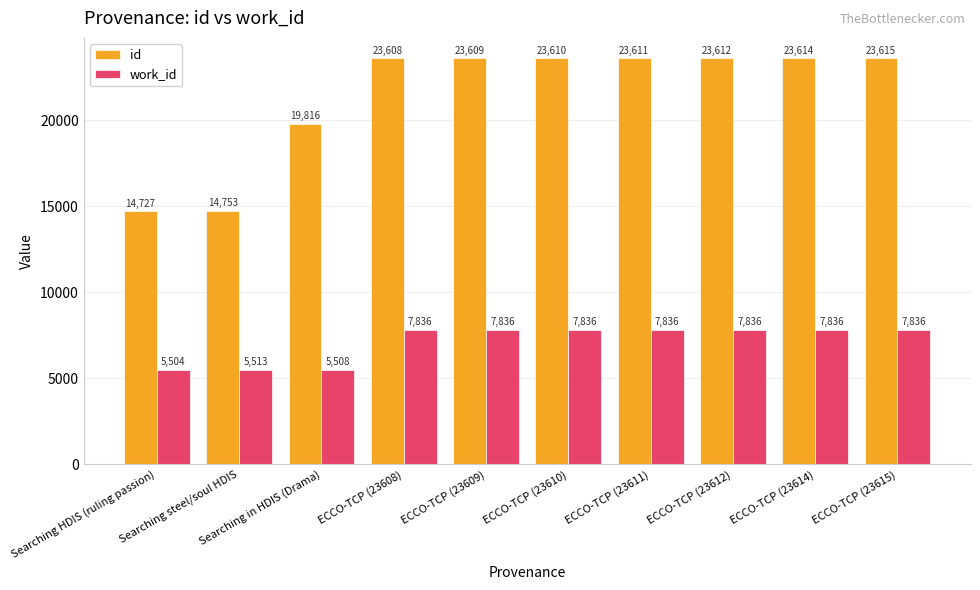

What is the label of the 6th bar from the right?

ECCO-TCP (23609)